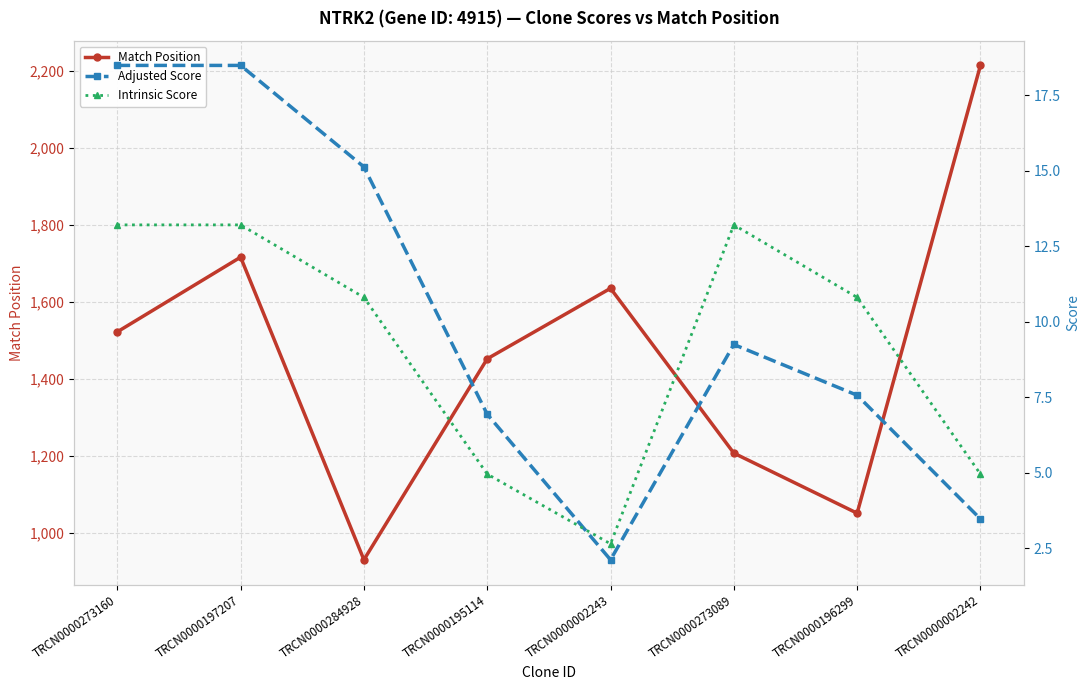

Reading left to right, transcribe all the data shown in this chart.

Match Position: 1522.0	1716.0	930.0	1452.0	1635.0	1207.0	1051.0	2214.0
Adjusted Score: 18.5	18.5	15.1	6.9	2.1	9.2	7.6	3.5
Intrinsic Score: 13.2	13.2	10.8	5.0	2.6	13.2	10.8	5.0